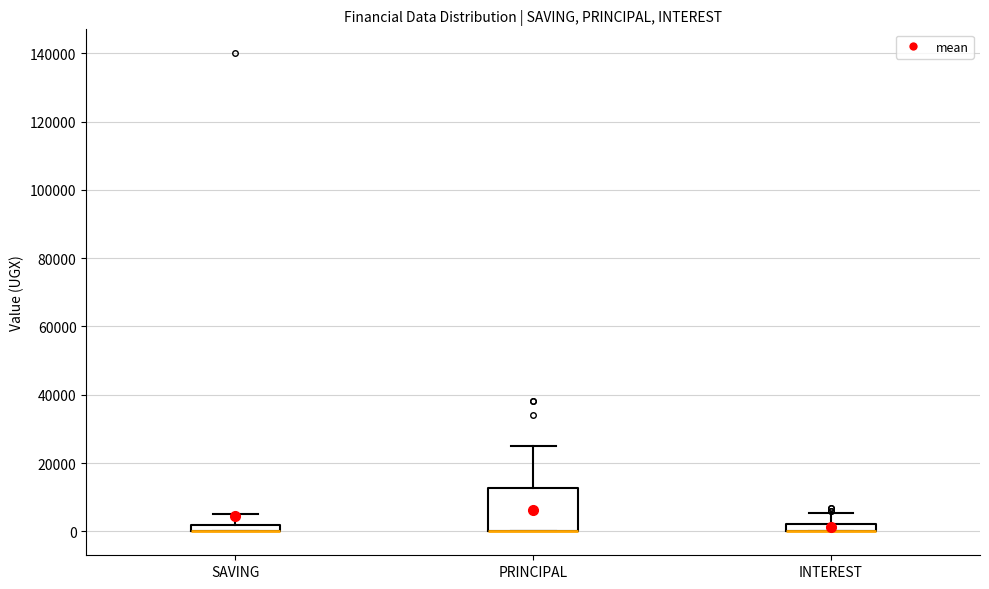

Where is the upper edge of the box for PRINCIPAL on the y-axis? The values are not printed on the chart, so give them approximately, as read against the axis.

12000